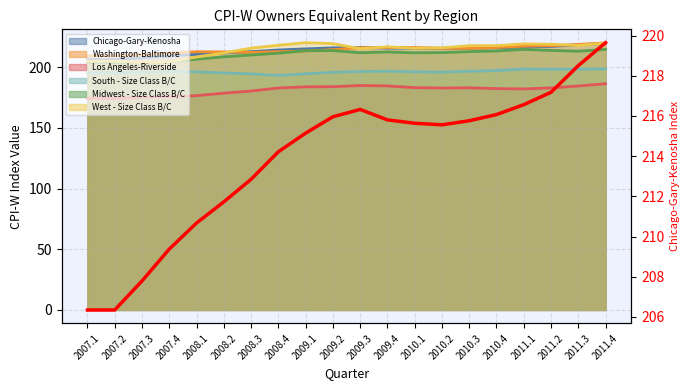

The value at 2008.4 is 214.2. True or false?

True